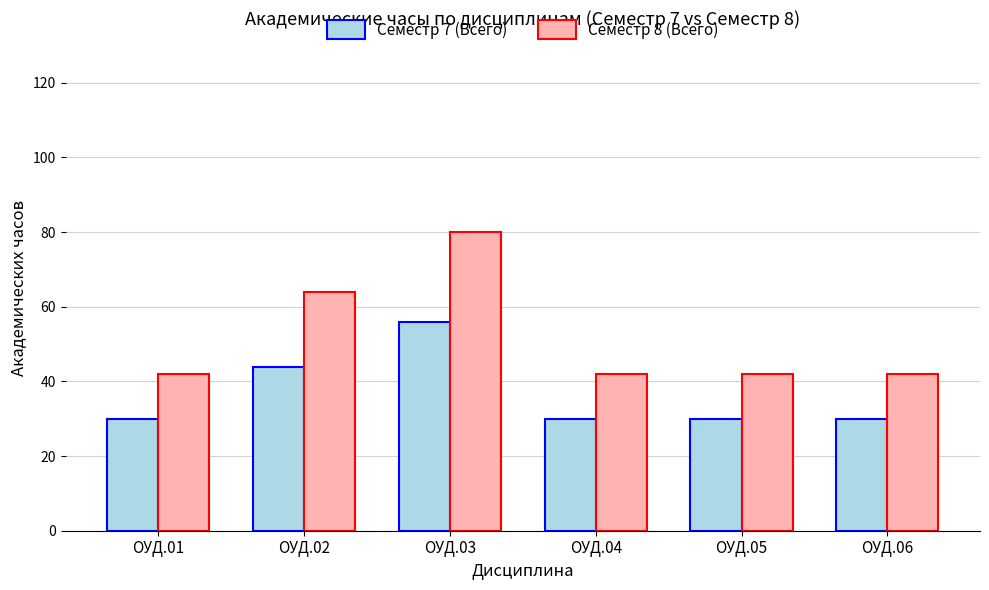

At how many categories does at least one series exceed 32?

6